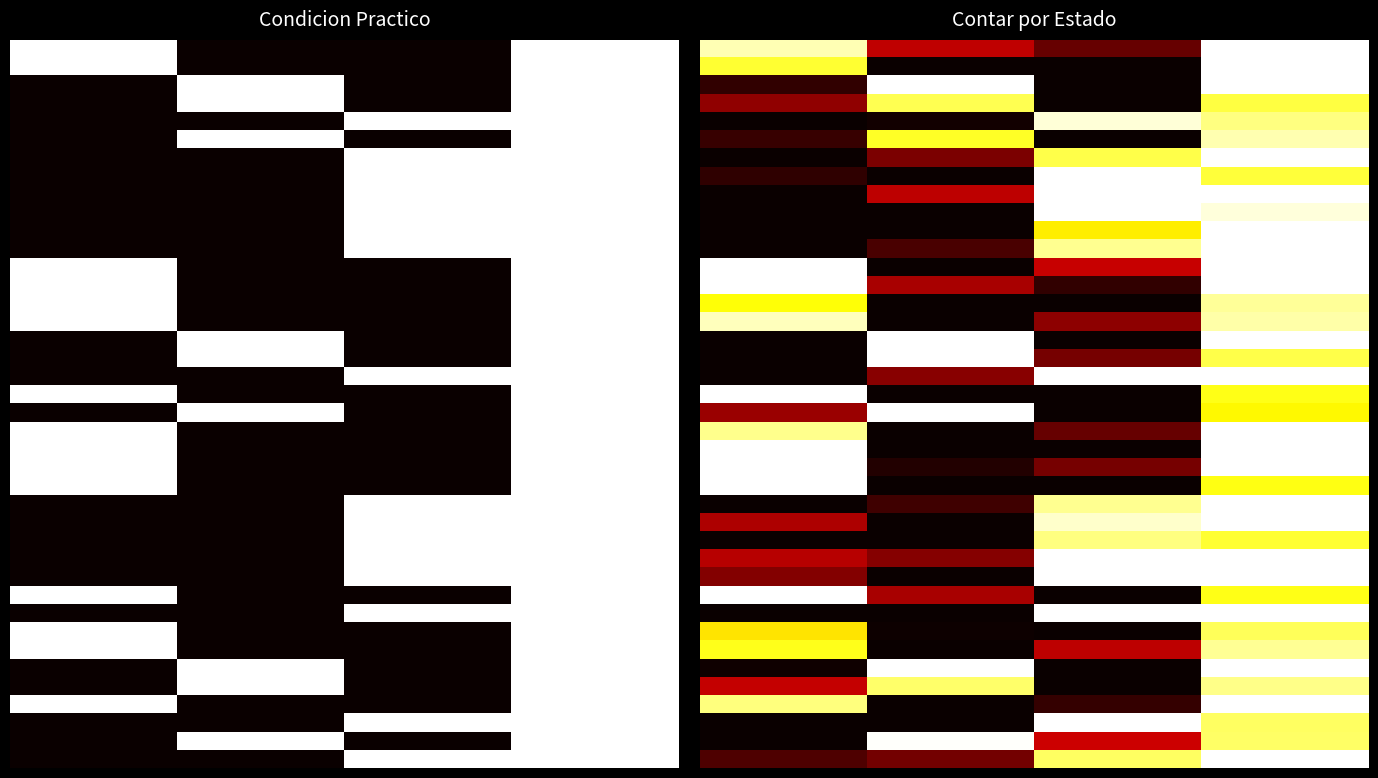

Count the number of categories in the chart.

4